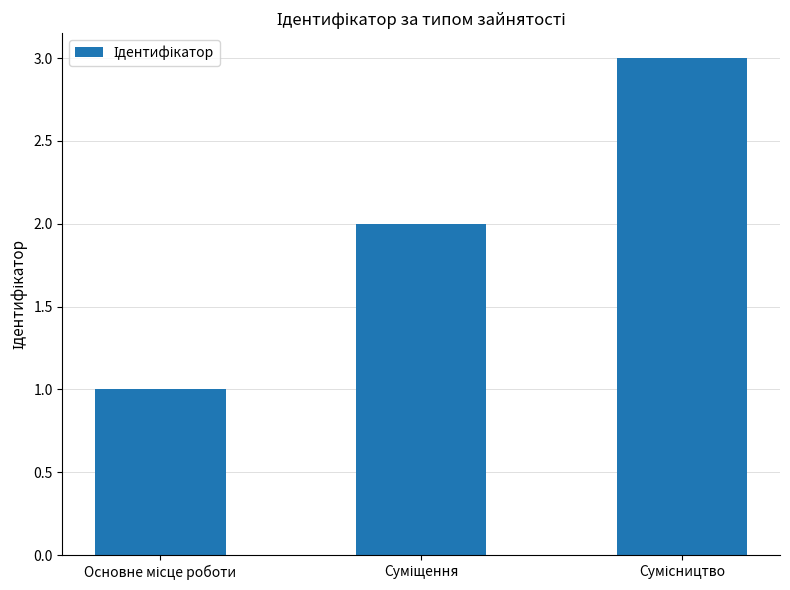

Reading right to left, what are all the values shown in this chart?

3	2	1